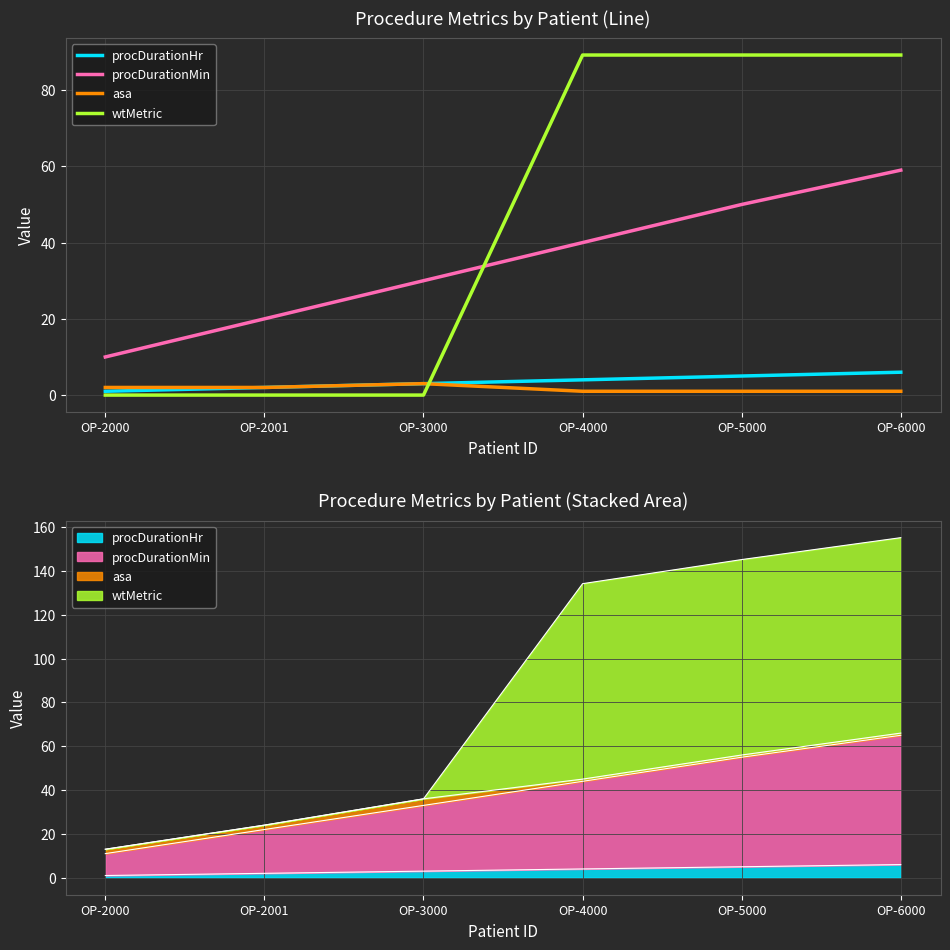

Is it true that procDurationMin equals 5.9 at OP-2000?

False